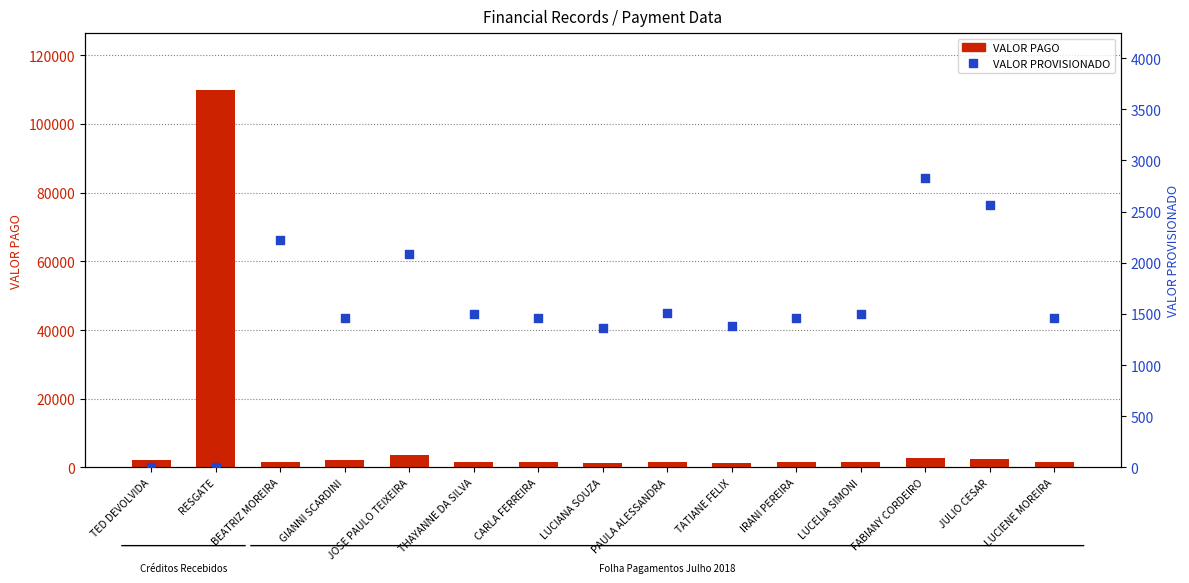

Is the value of VALOR PAGO at THAYANNE DA SILVA greater than the value of VALOR PROVISIONADO at LUCELIA SIMONI?

Yes